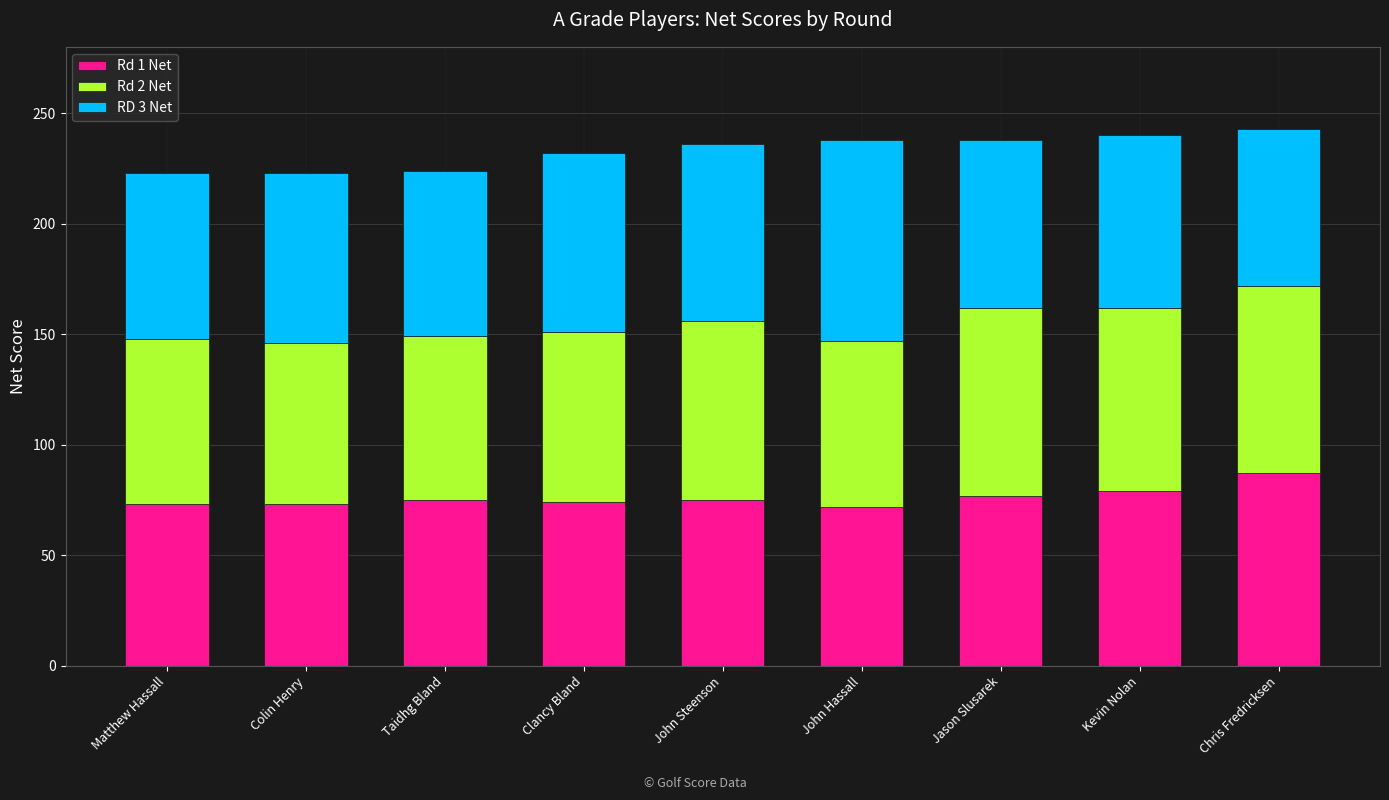

What is the average value of the Rd 1 Net series?

76